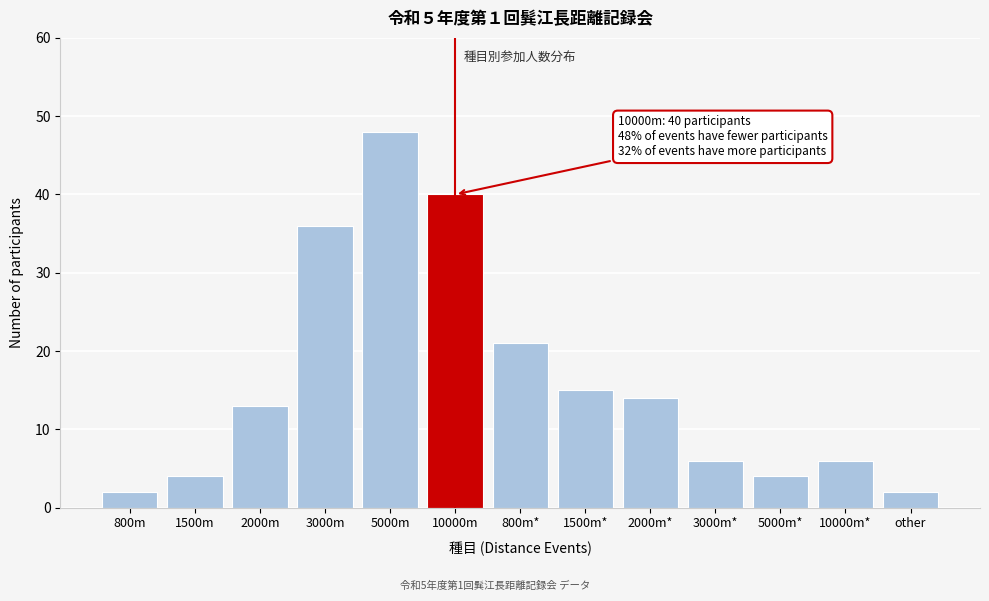

Reading left to right, transcribe all the data shown in this chart.

800m=2	1500m=4	2000m=13	3000m=36	5000m=48	10000m=40	800m*=21	1500m*=15	2000m*=14	3000m*=6	5000m*=4	10000m*=6	other=2